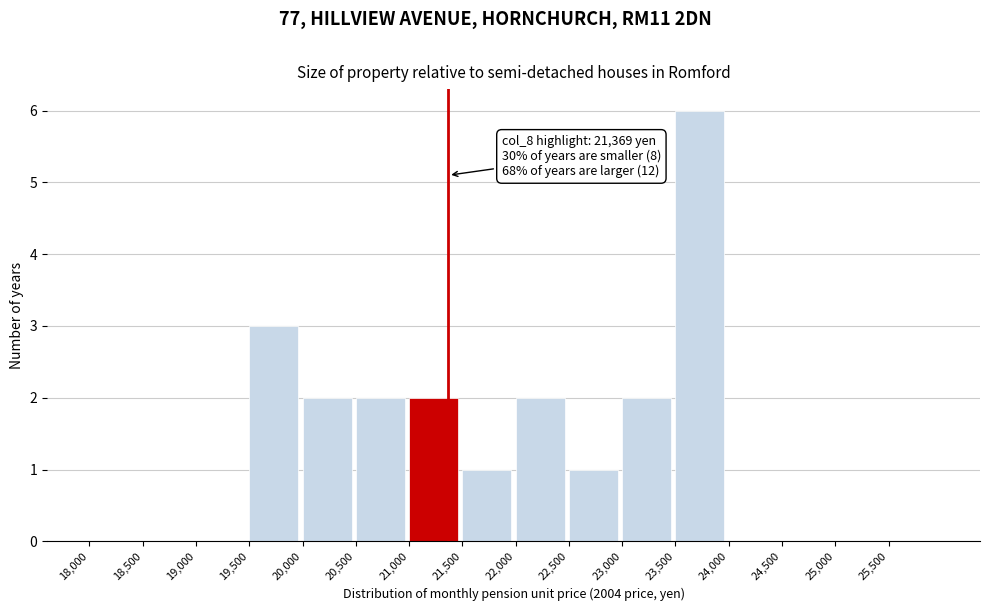

Over which range of the x-axis is the bar tallest?

23500 to 24000